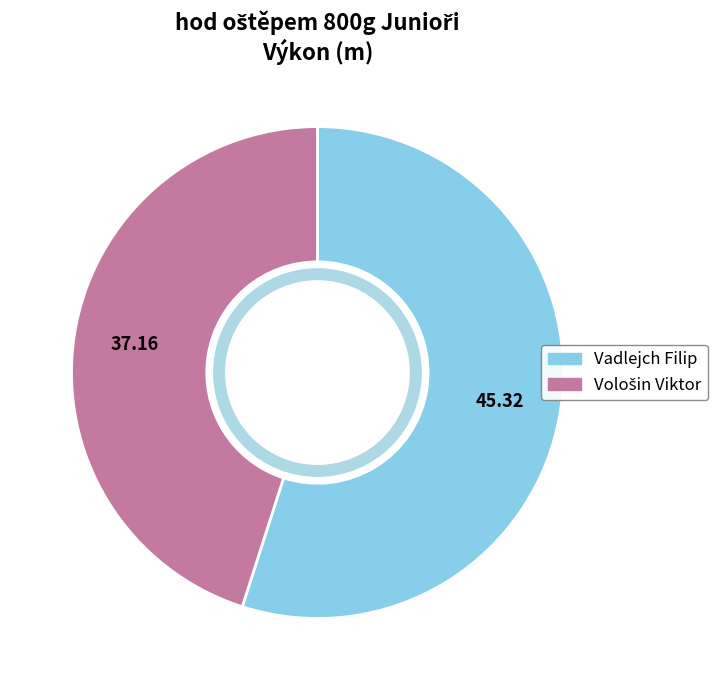

Count the number of slices in the pie.

2